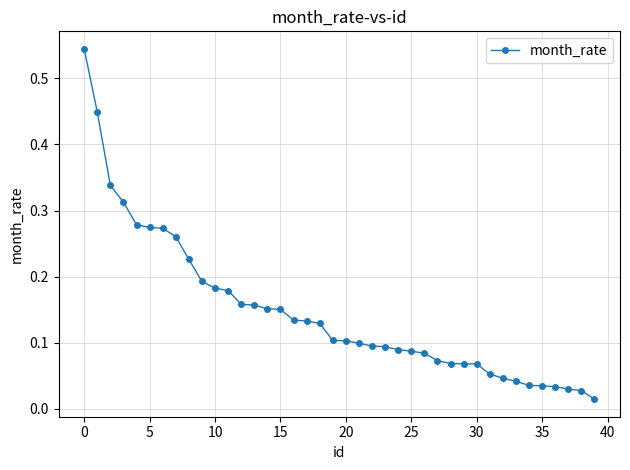

How many lines are shown in the chart?

1